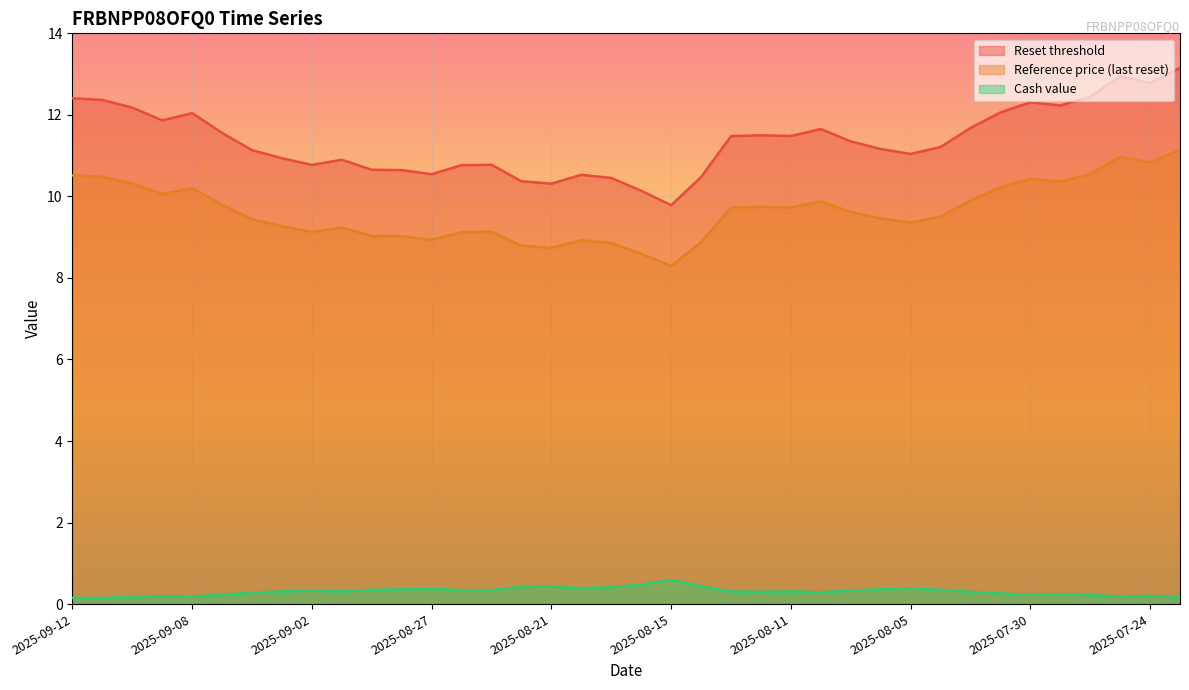

Where does the Reference price (last reset) series first go above 9?

2025-09-12